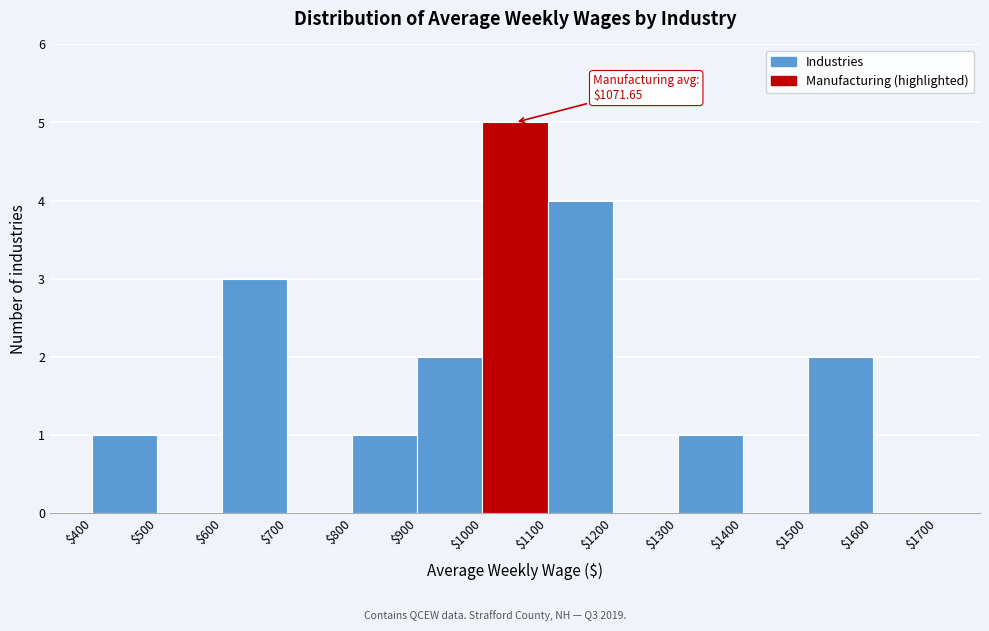

Over which range of the x-axis is the bar tallest?

$1000 to $1100